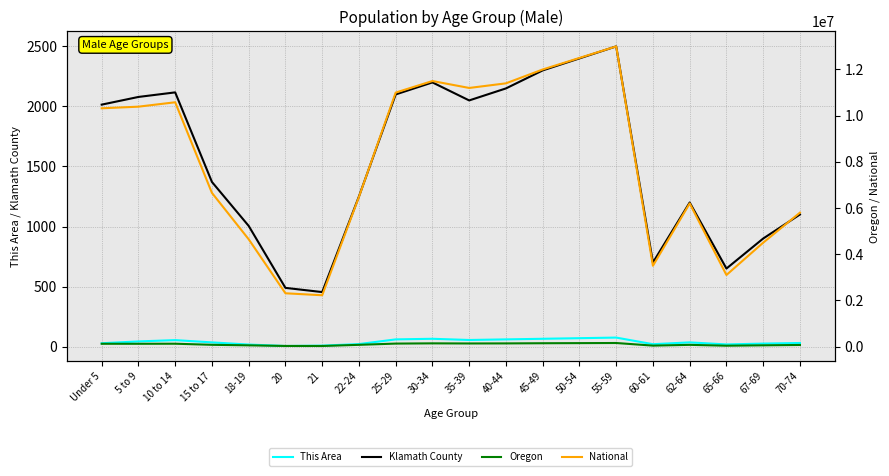

At which category is the sum across all series the highest?

55-59